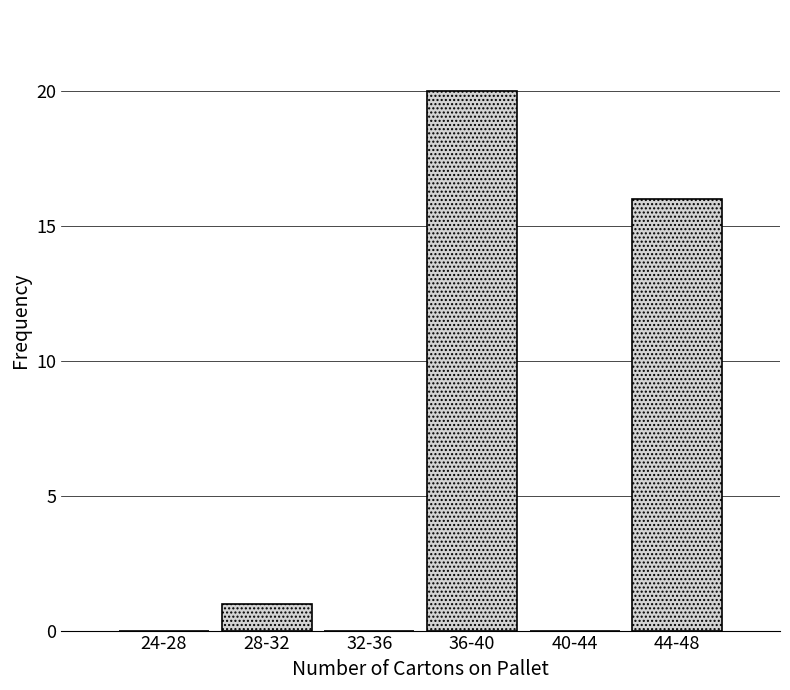

Reading left to right, extract all data points from this chart.

24-28=0	28-32=1	32-36=0	36-40=20	40-44=0	44-48=16